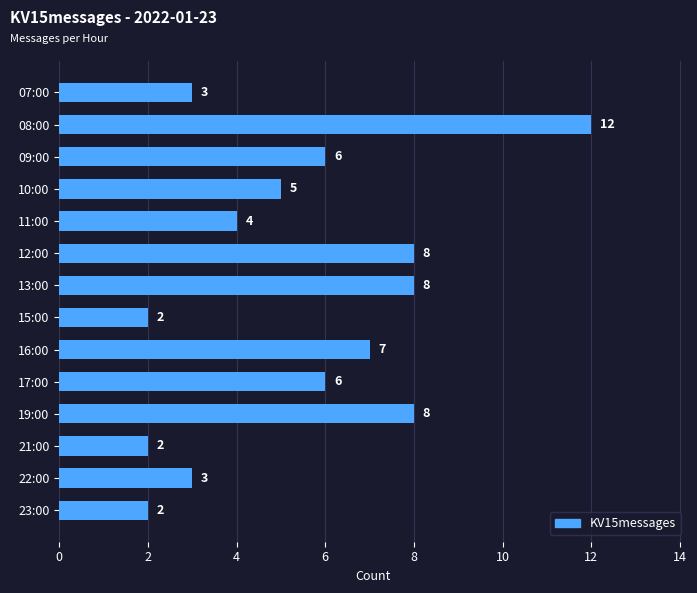

What is the difference between the second highest and second lowest values?

6